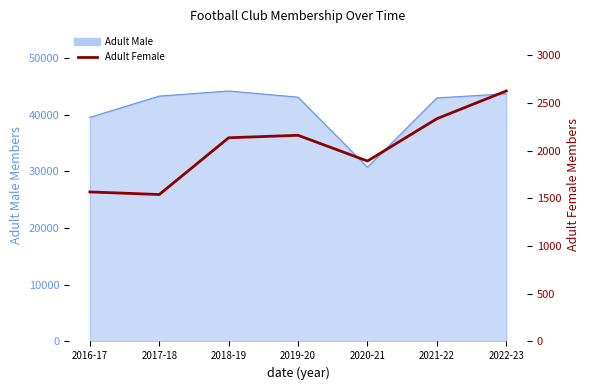

Where does the data first go above 2136?

2019-20